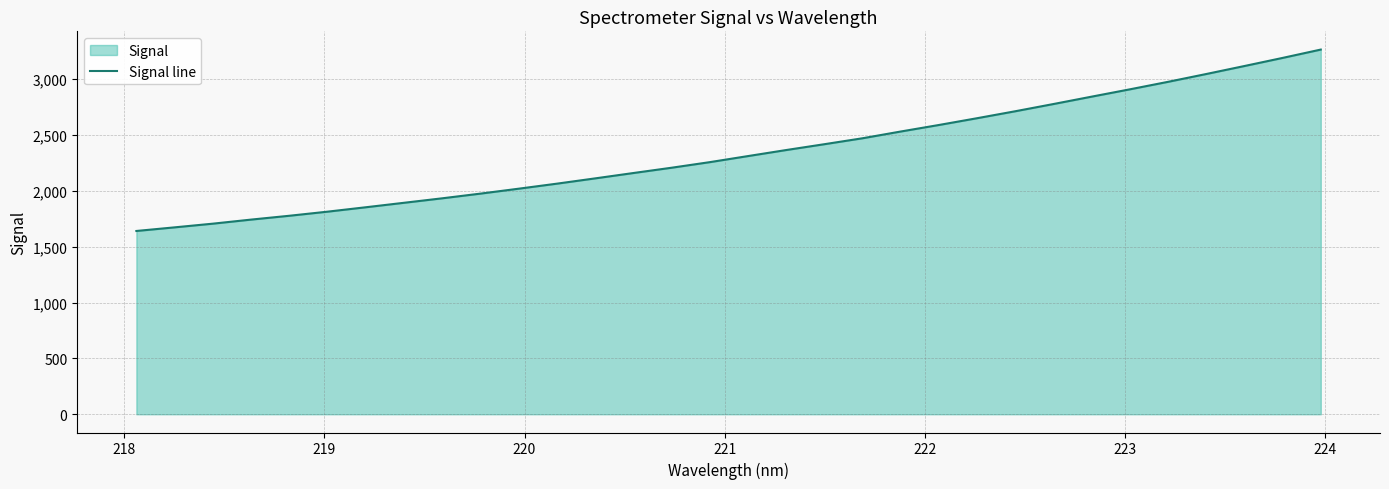

What is the greatest value displayed?

3263.4